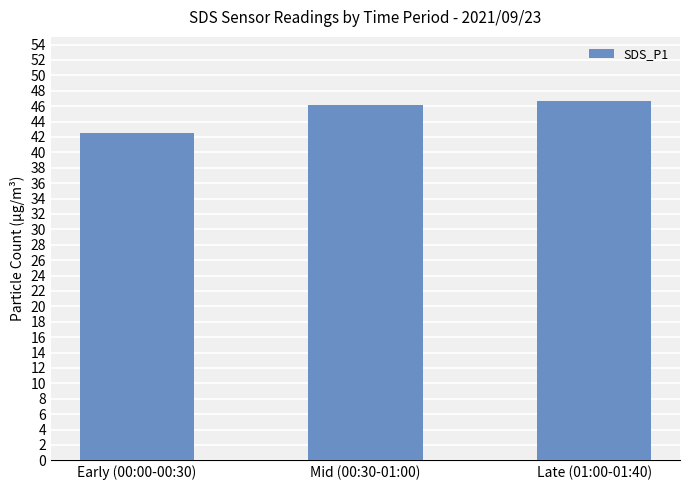

Rank the categories by value from lowest to highest.

Early (00:00-00:30), Mid (00:30-01:00), Late (01:00-01:40)